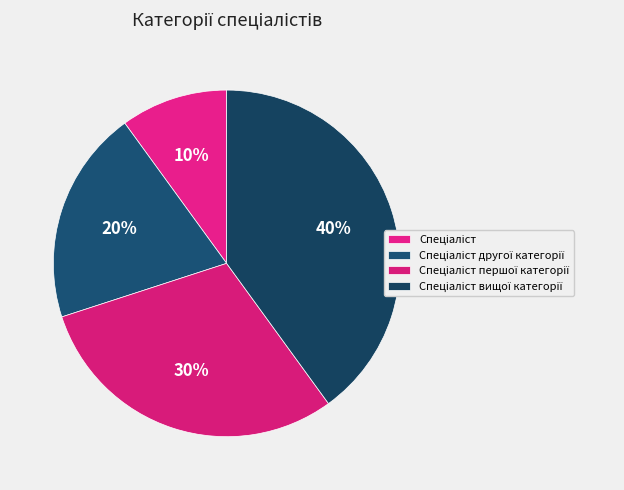

To the nearest percent, what is the difference between the largest and smallest slice percentages?

30%